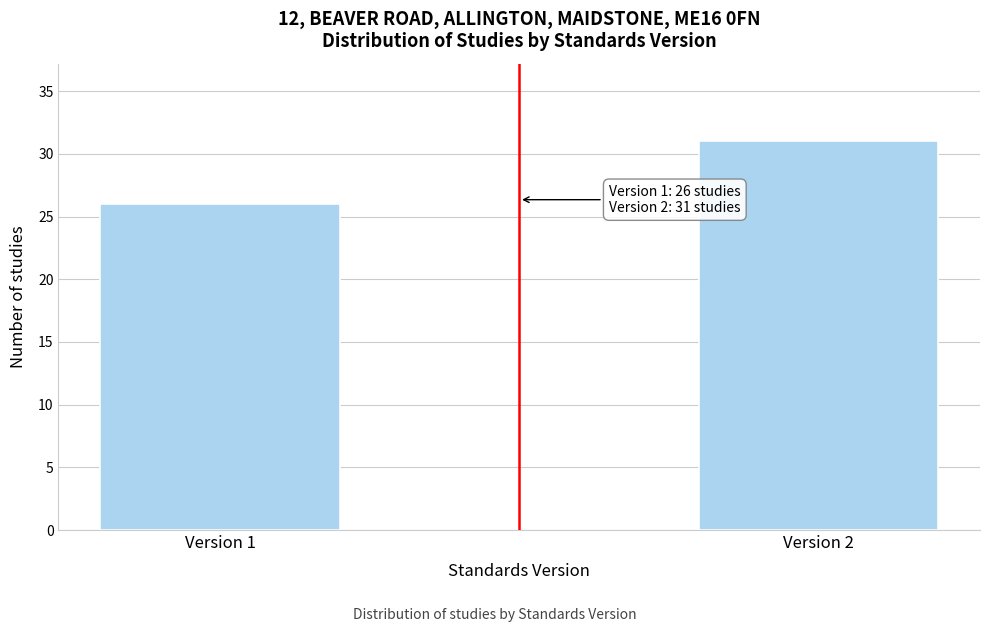

Reading left to right, transcribe all the data shown in this chart.

Version 1=26	Version 2=31